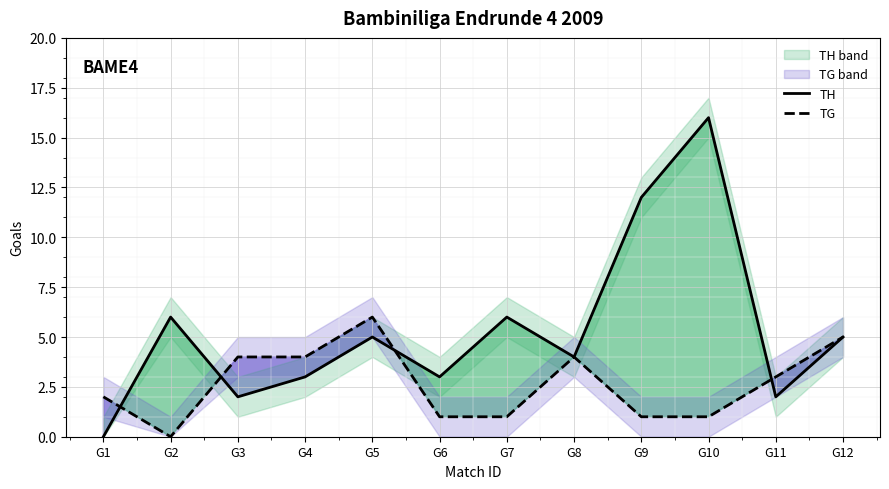

What is the sum of all TH values?

64